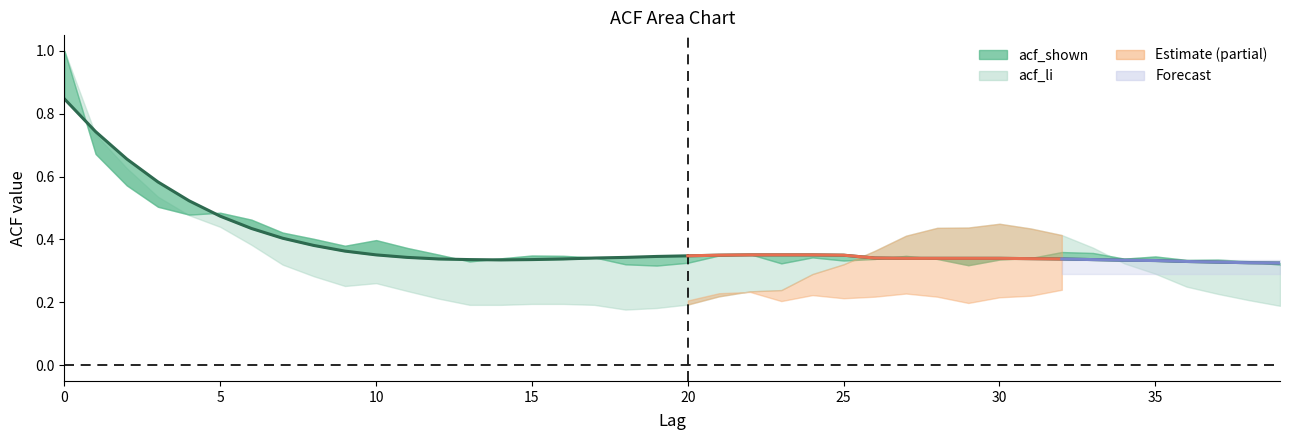

The chart shows a value of 0.2 at 25. True or false?

False